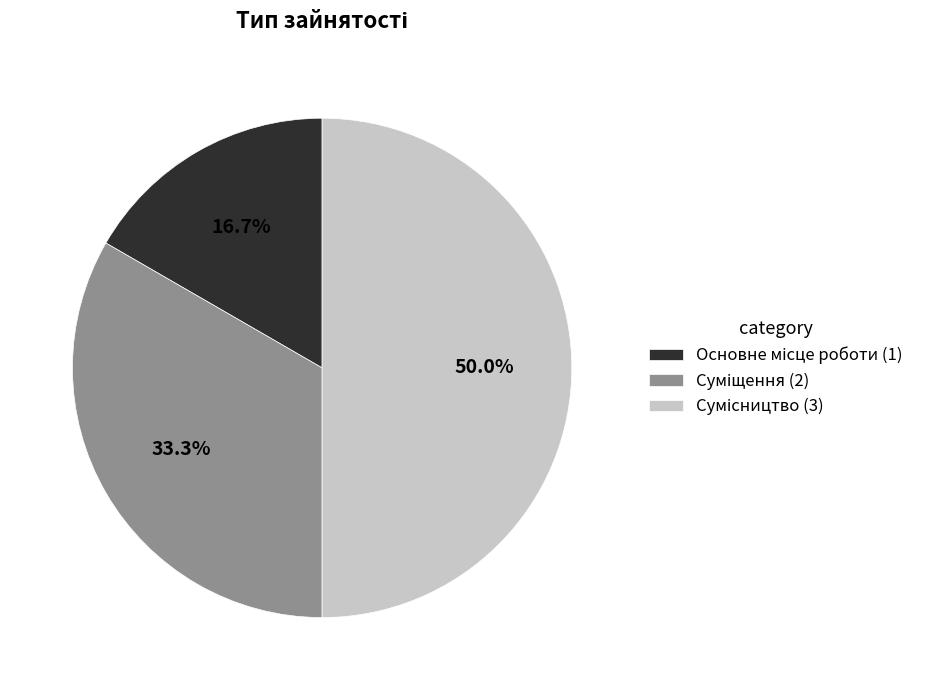

How many slices are in this pie chart?

3